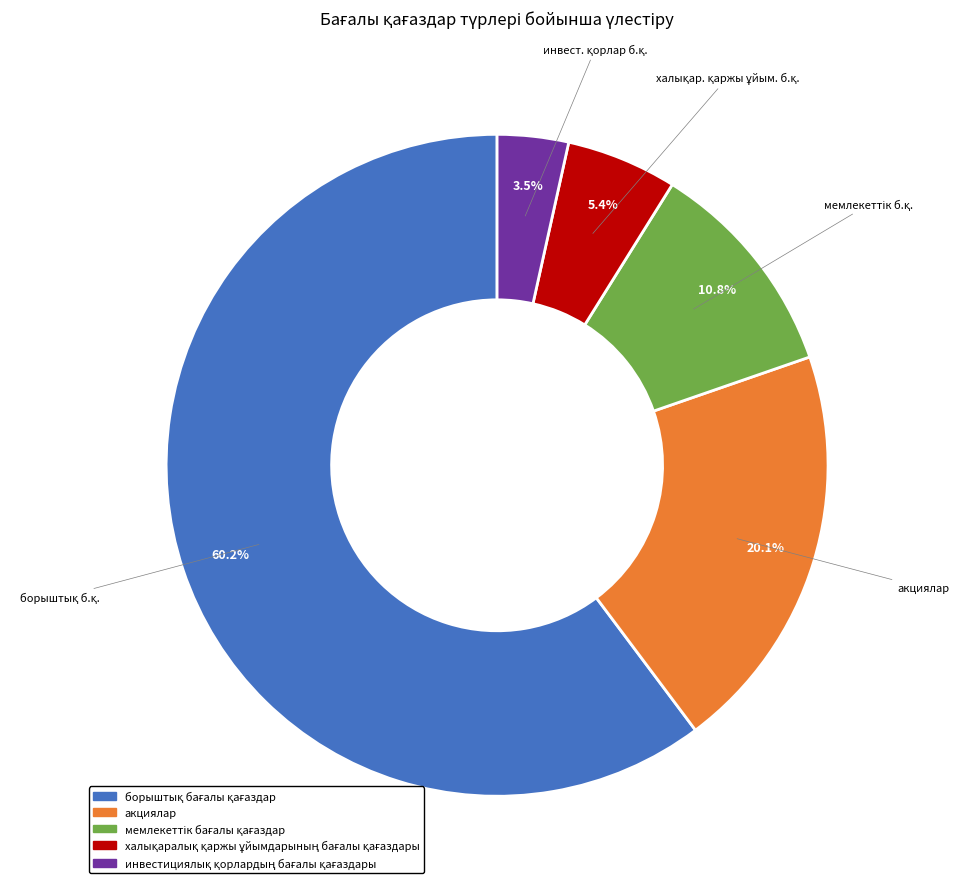

Does any single category account for the majority?

Yes